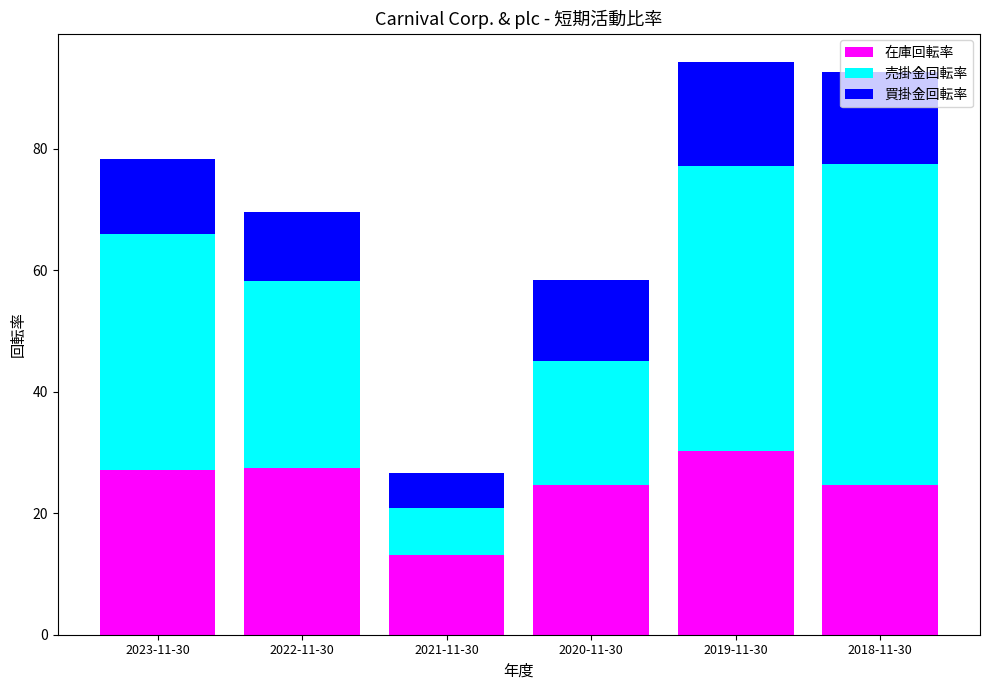

Are the bars grouped side by side (vs. stacked)?

No